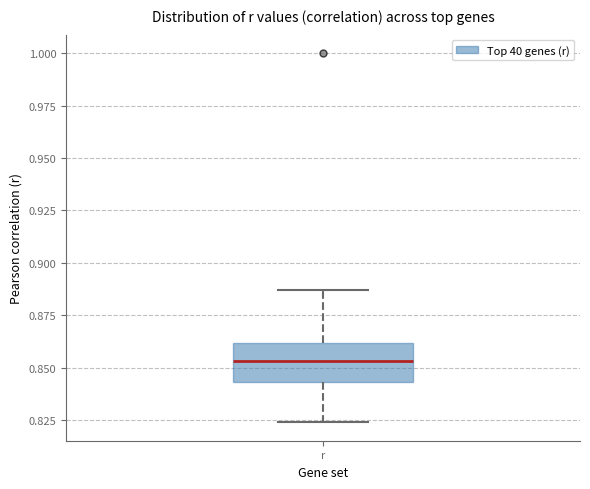

Transcribe this box plot: give where the median line is, the range the box spans, and where the two whiskers end, as read against the y-axis. The values are not printed on the chart, so give them approximately, as read against the axis.

median 0.855, box 0.845 to 0.860, whiskers 0.825 to 0.885